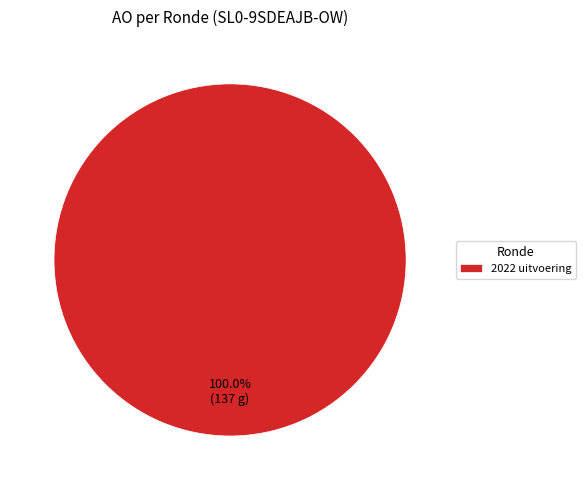

Rank the categories by value from highest to lowest.

2022 uitvoering